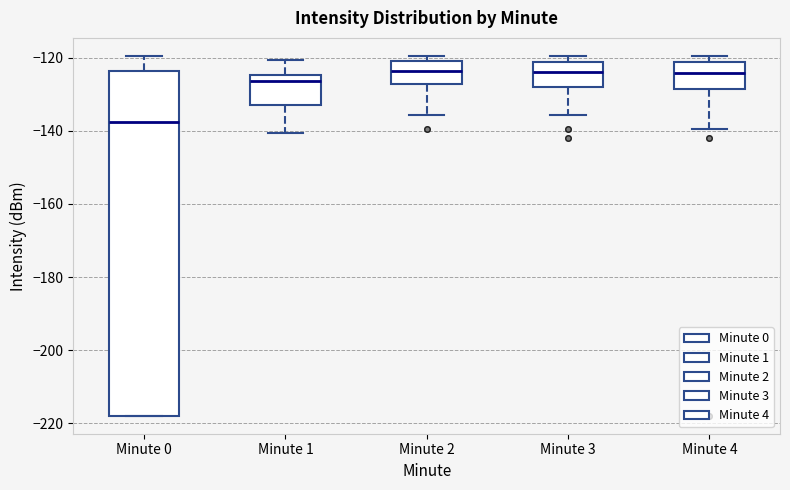

Where is the lower edge of the box for Minute 0 on the y-axis? The values are not printed on the chart, so give them approximately, as read against the axis.

-218